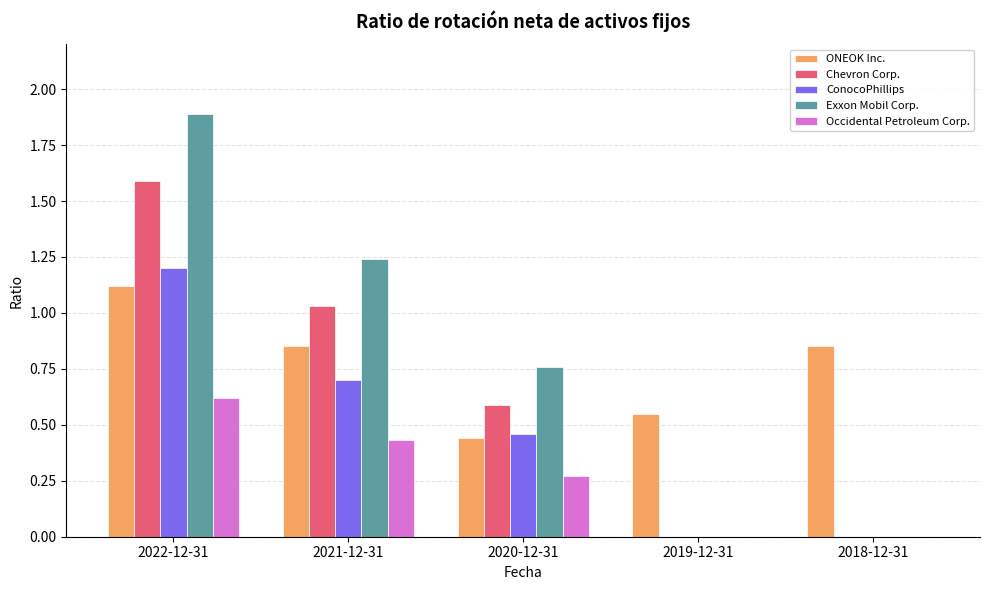

At which category is the sum across all series the highest?

2022-12-31